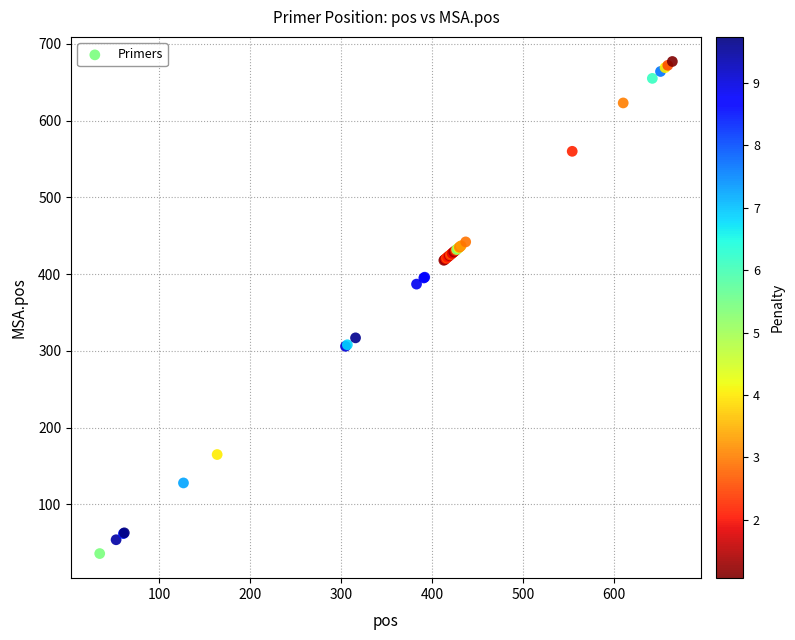

What Y value in the scatter plot is closest to 356?

387